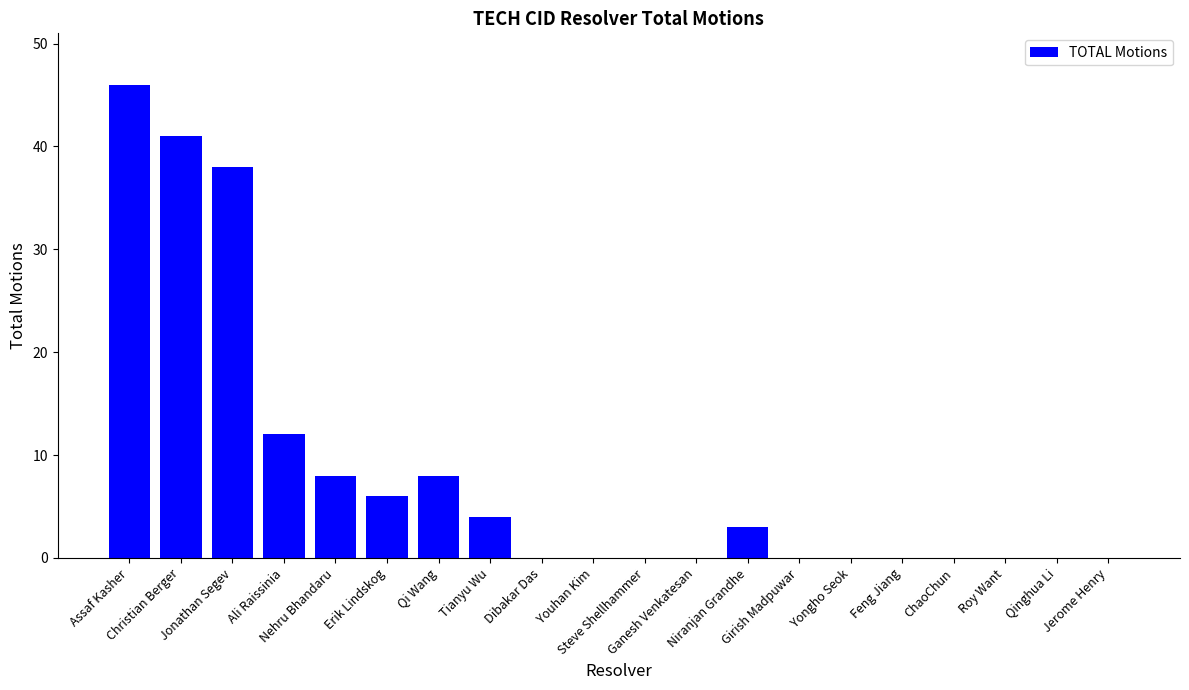

Count the number of categories in the chart.

20